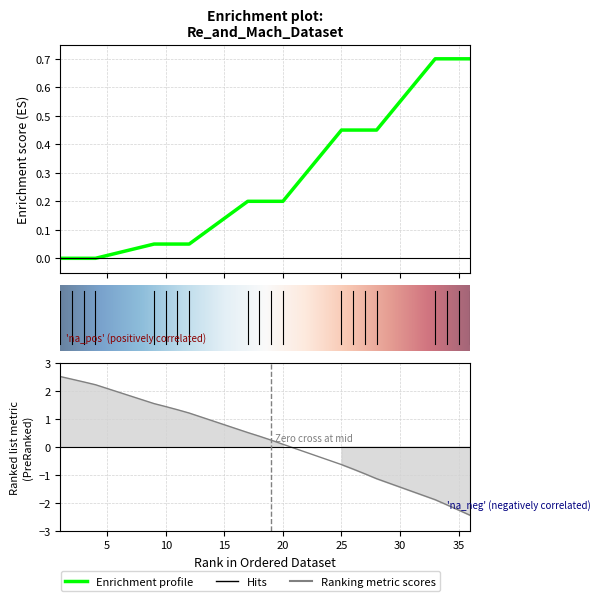

Does the chart display data point markers on the line(s)?

No